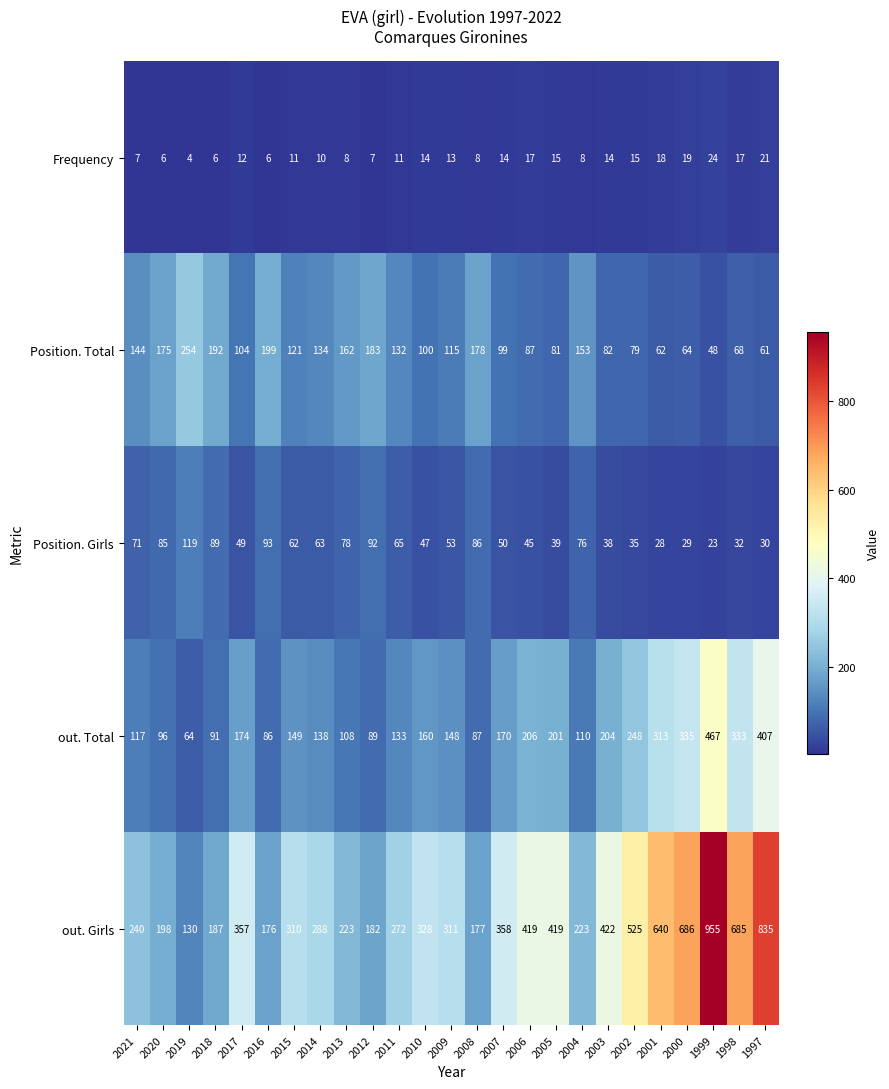

What is the total value across all series at 2012?

553